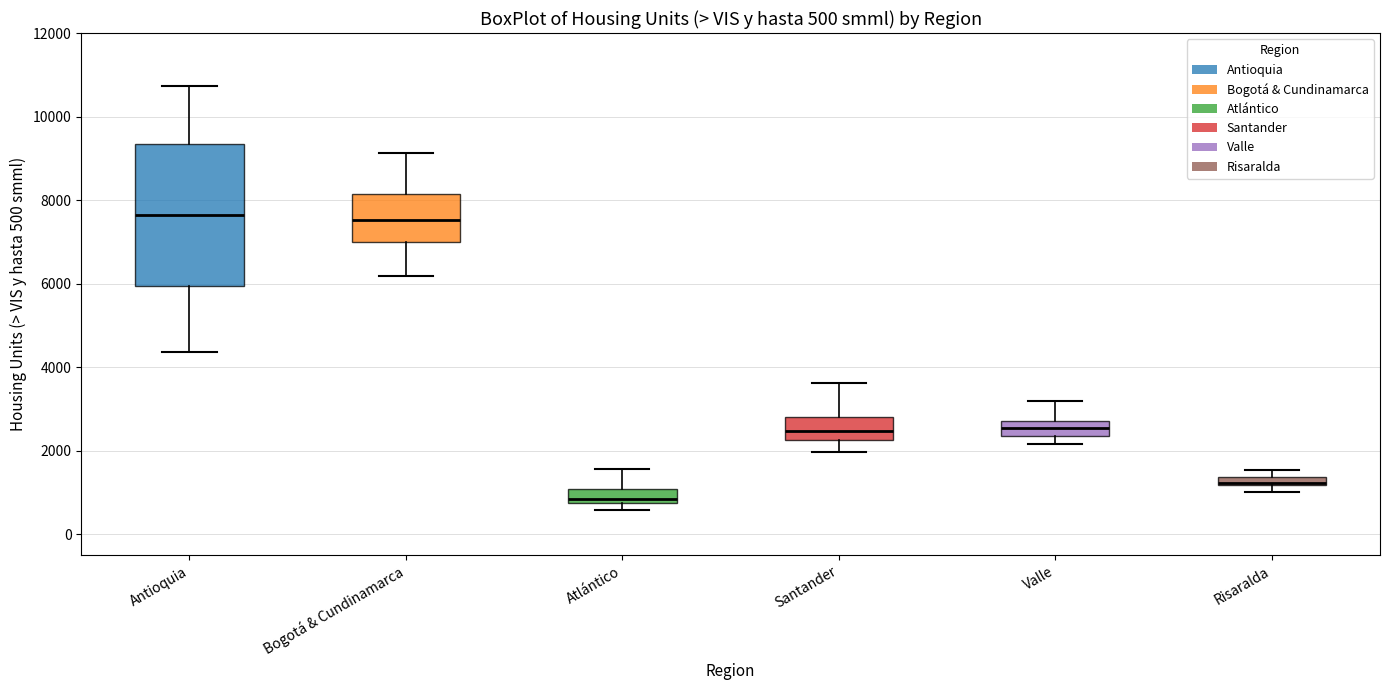

Which box is the tallest, from its lower edge to its upper edge?

Antioquia